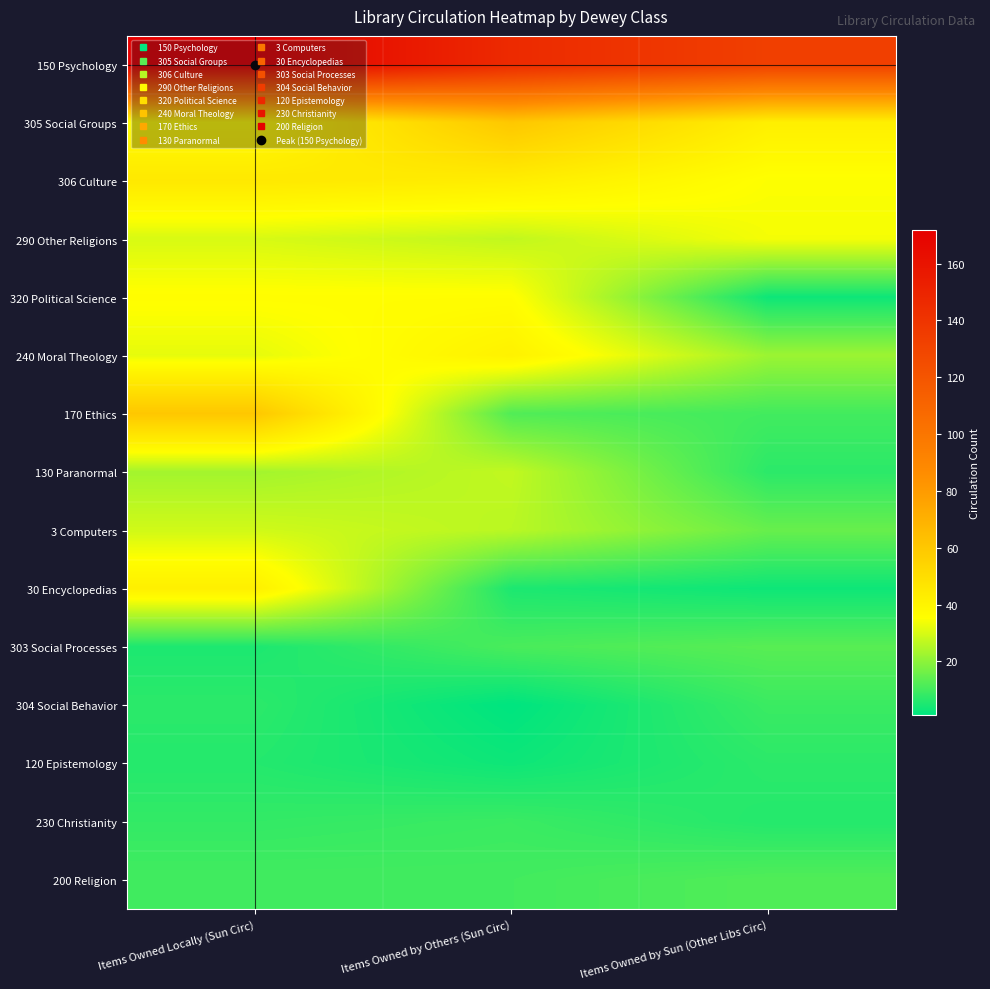

Reading left to right, extract all data points from this chart.

150 Psychology: Items Owned Locally (Sun Circ)=172	Items Owned by Others (Sun Circ)=146	Items Owned by Sun (Other Libs Circ)=133
305 Social Groups: Items Owned Locally (Sun Circ)=36	Items Owned by Others (Sun Circ)=60	Items Owned by Sun (Other Libs Circ)=42
306 Culture: Items Owned Locally (Sun Circ)=45	Items Owned by Others (Sun Circ)=43	Items Owned by Sun (Other Libs Circ)=35
290 Other Religions: Items Owned Locally (Sun Circ)=30	Items Owned by Others (Sun Circ)=27	Items Owned by Sun (Other Libs Circ)=34
320 Political Science: Items Owned Locally (Sun Circ)=36	Items Owned by Others (Sun Circ)=36	Items Owned by Sun (Other Libs Circ)=3
240 Moral Theology: Items Owned Locally (Sun Circ)=32	Items Owned by Others (Sun Circ)=41	Items Owned by Sun (Other Libs Circ)=22
170 Ethics: Items Owned Locally (Sun Circ)=60	Items Owned by Others (Sun Circ)=12	Items Owned by Sun (Other Libs Circ)=10
130 Paranormal: Items Owned Locally (Sun Circ)=23	Items Owned by Others (Sun Circ)=27	Items Owned by Sun (Other Libs Circ)=7
3 Computers: Items Owned Locally (Sun Circ)=29	Items Owned by Others (Sun Circ)=26	Items Owned by Sun (Other Libs Circ)=15
30 Encyclopedias: Items Owned Locally (Sun Circ)=42	Items Owned by Others (Sun Circ)=5	Items Owned by Sun (Other Libs Circ)=3
303 Social Processes: Items Owned Locally (Sun Circ)=5	Items Owned by Others (Sun Circ)=11	Items Owned by Sun (Other Libs Circ)=13
304 Social Behavior: Items Owned Locally (Sun Circ)=7	Items Owned by Others (Sun Circ)=1	Items Owned by Sun (Other Libs Circ)=9
120 Epistemology: Items Owned Locally (Sun Circ)=6	Items Owned by Others (Sun Circ)=3	Items Owned by Sun (Other Libs Circ)=7
230 Christianity: Items Owned Locally (Sun Circ)=8	Items Owned by Others (Sun Circ)=9	Items Owned by Sun (Other Libs Circ)=6
200 Religion: Items Owned Locally (Sun Circ)=10	Items Owned by Others (Sun Circ)=10	Items Owned by Sun (Other Libs Circ)=12